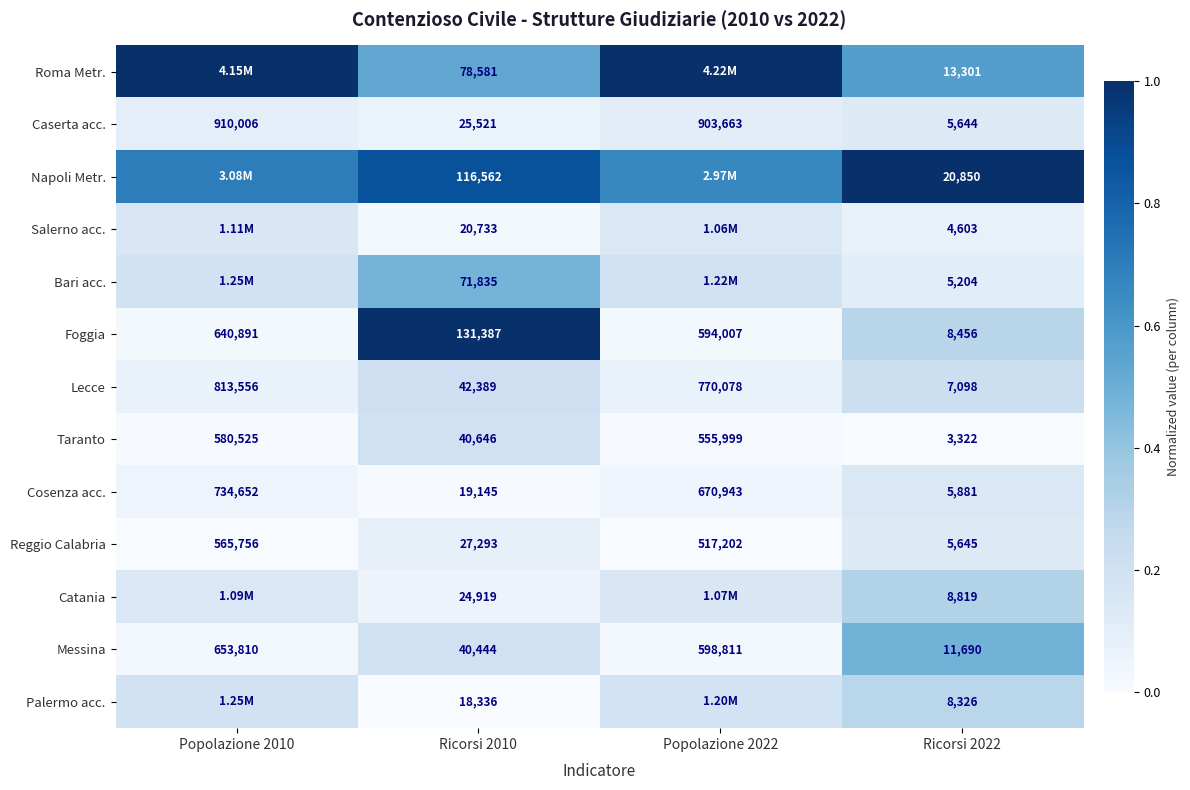

At Ricorsi 2010, list the series in order from largest to smallest.

Foggia, Napoli Metr., Roma Metr., Bari acc., Lecce, Taranto, Messina, Reggio Calabria, Caserta acc., Catania, Salerno acc., Cosenza acc., Palermo acc.